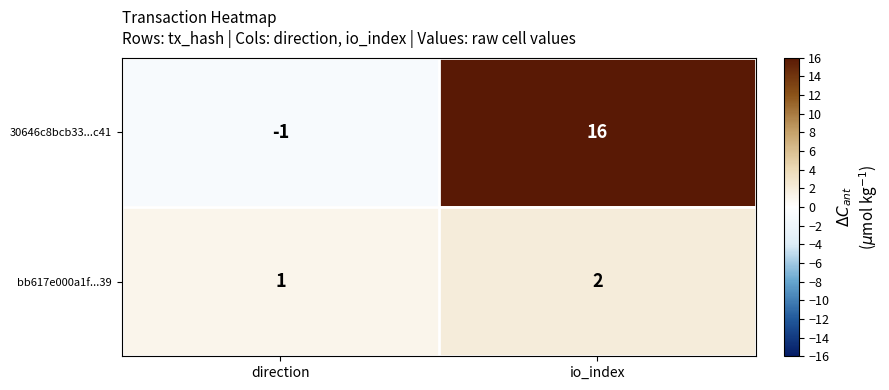

Where is 30646c8bcb33...c41 nearest to the value 7?

direction